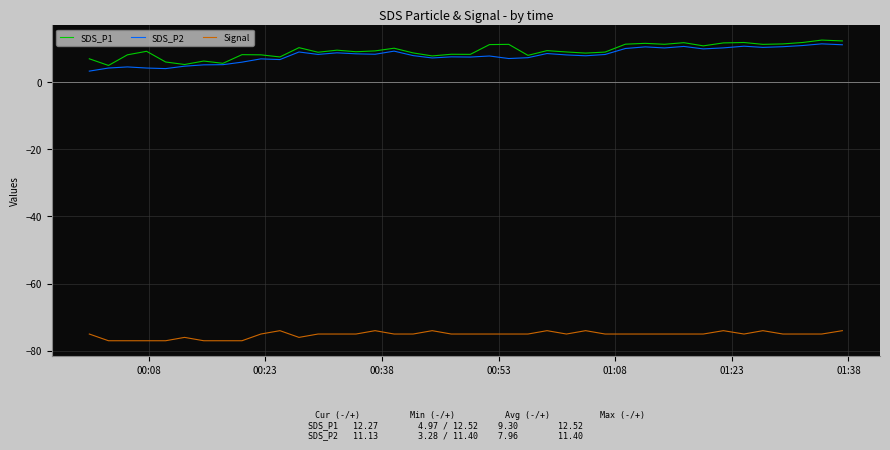

What is the minimum value shown in the chart?

-77.0